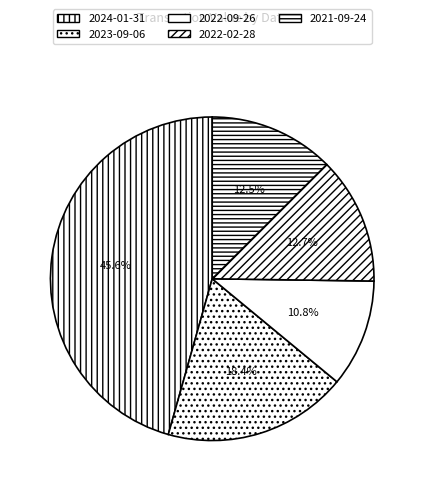

What is the smallest slice in the pie chart?

2022-09-26